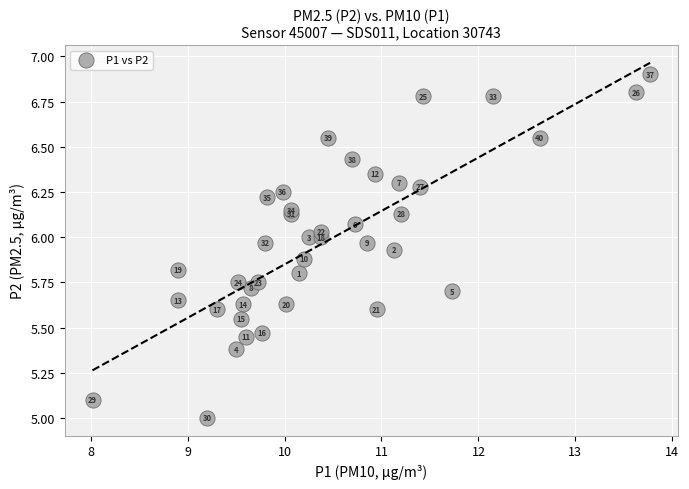

What Y value in the scatter plot is closest to 5?

5.0